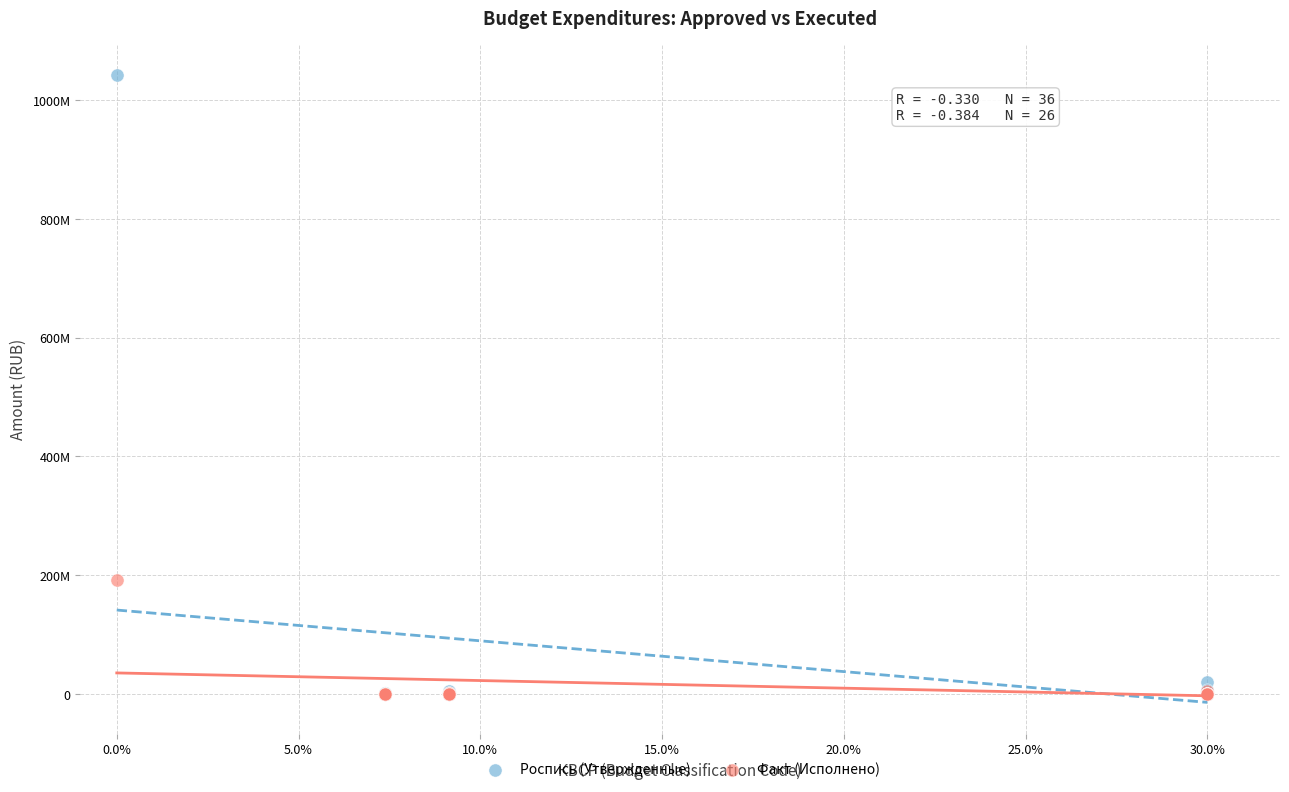

Which series has the widest spread of Y values?

Роспись (Утвержденные)